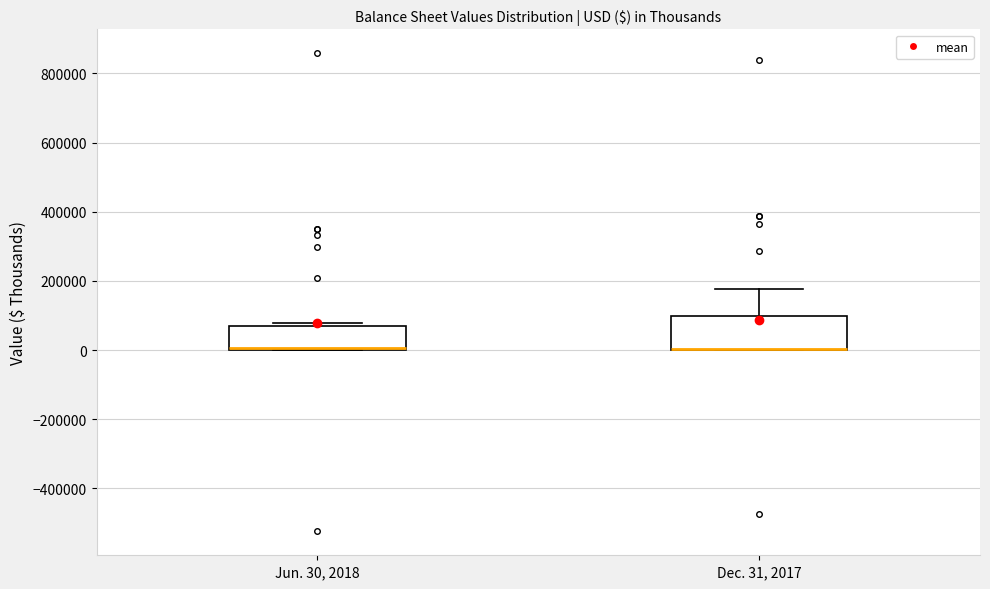

Where is the upper edge of the box for Dec. 31, 2017 on the y-axis? The values are not printed on the chart, so give them approximately, as read against the axis.

100000